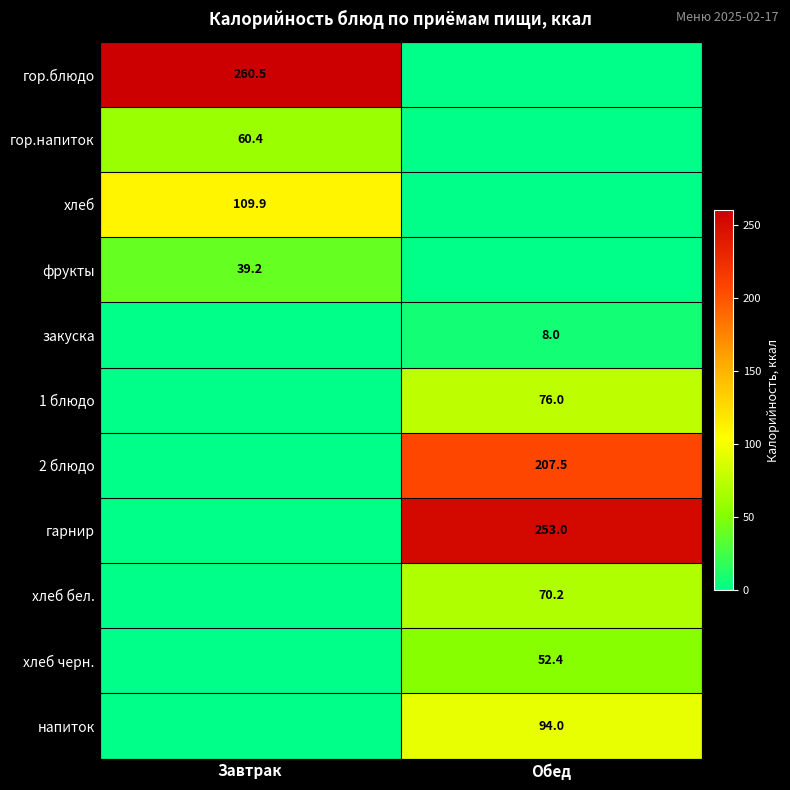

Which category has the highest value across all series?

Завтрак